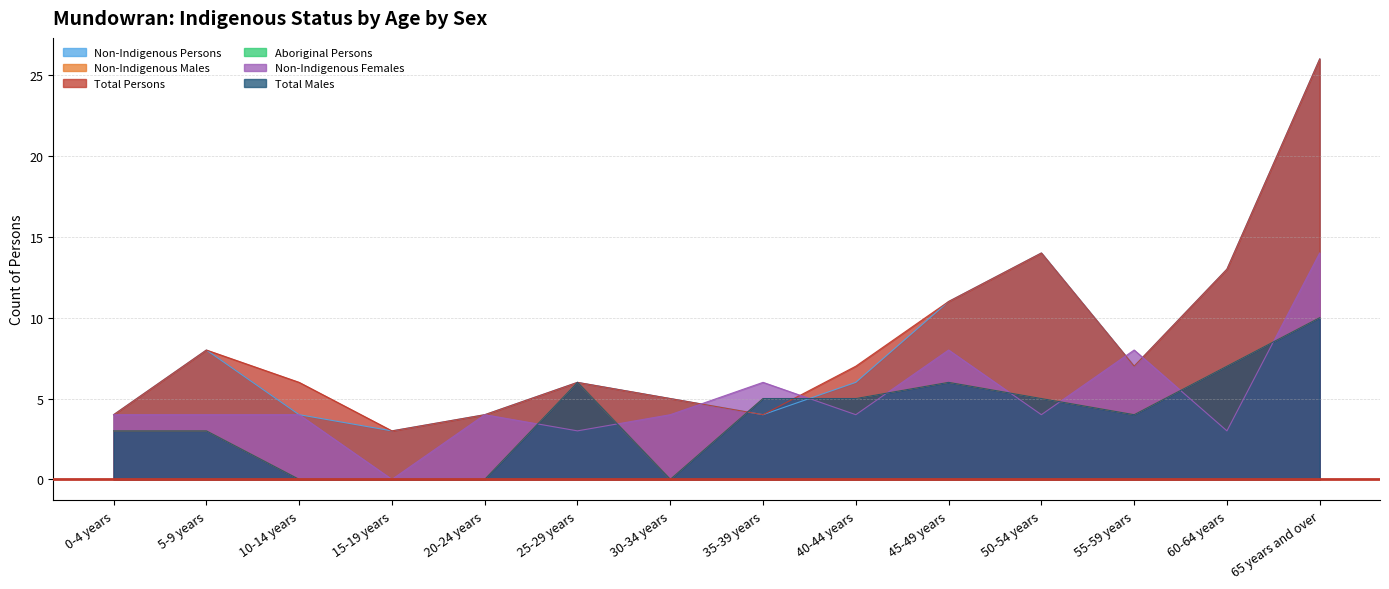

At which category does Non-Indigenous Females reach its first local peak?

20-24 years